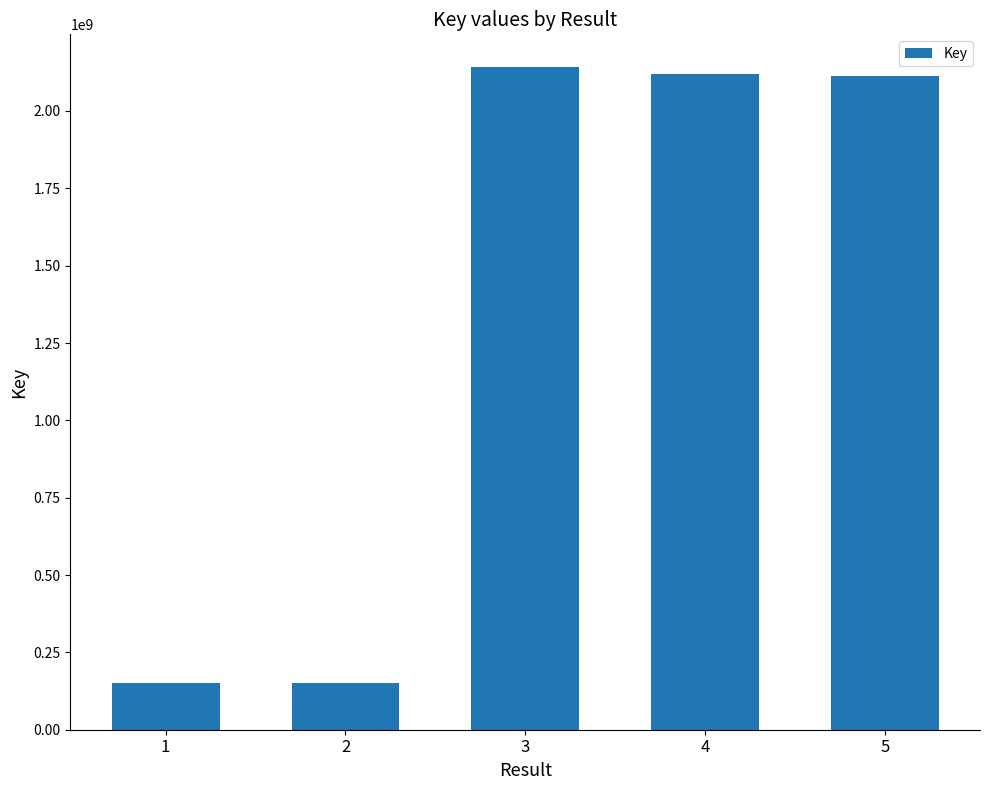

Which label corresponds to the largest value in the chart?

3